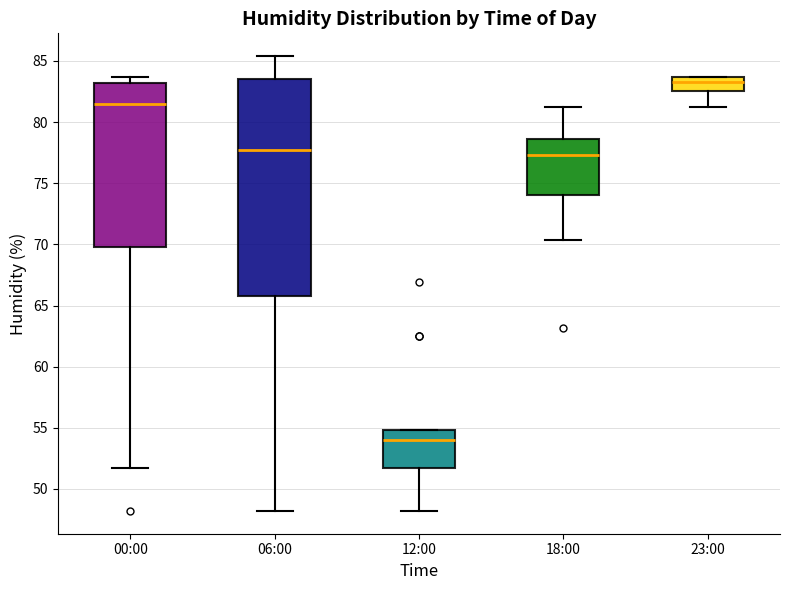

Which box has the lowest median line?

12:00